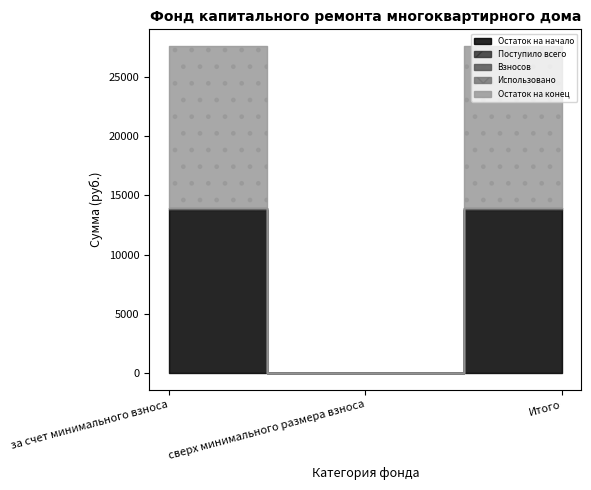

How many values in Взносов are above zero?

2